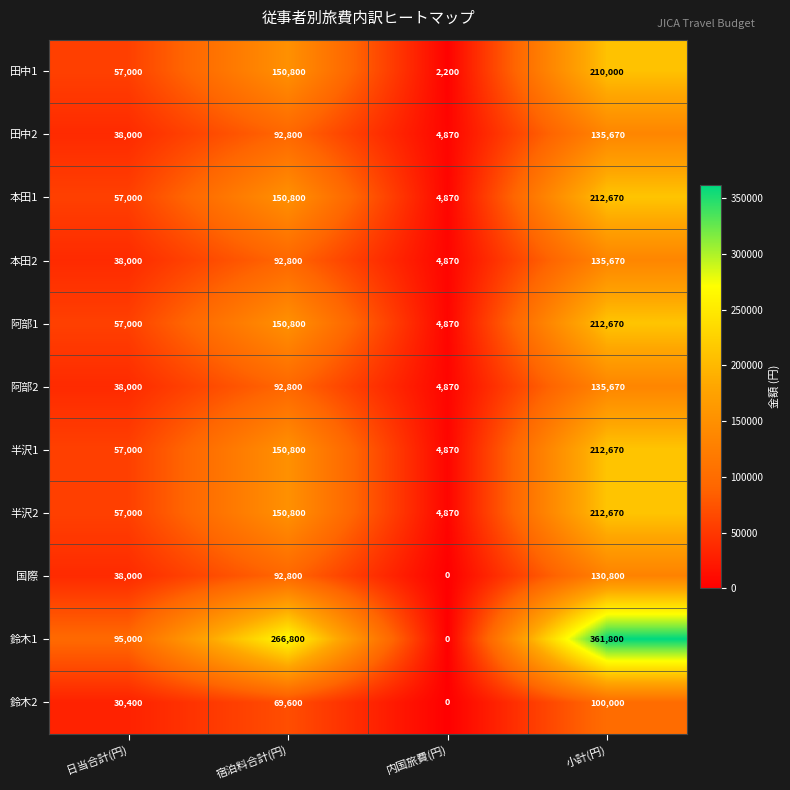

At which category does the chart reach its minimum across all series?

内国旅費(円)